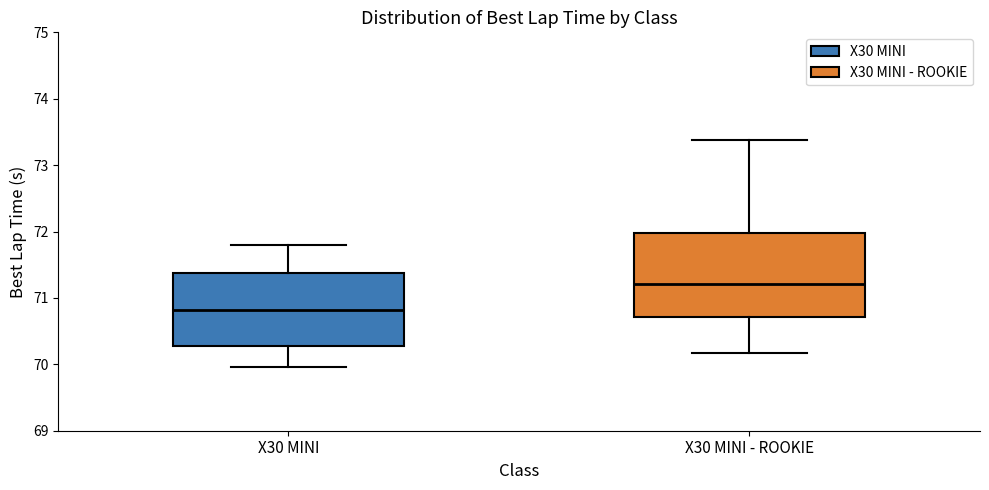

Comparing the boxes themselves (not the whiskers), which one is the tallest?

X30 MINI - ROOKIE